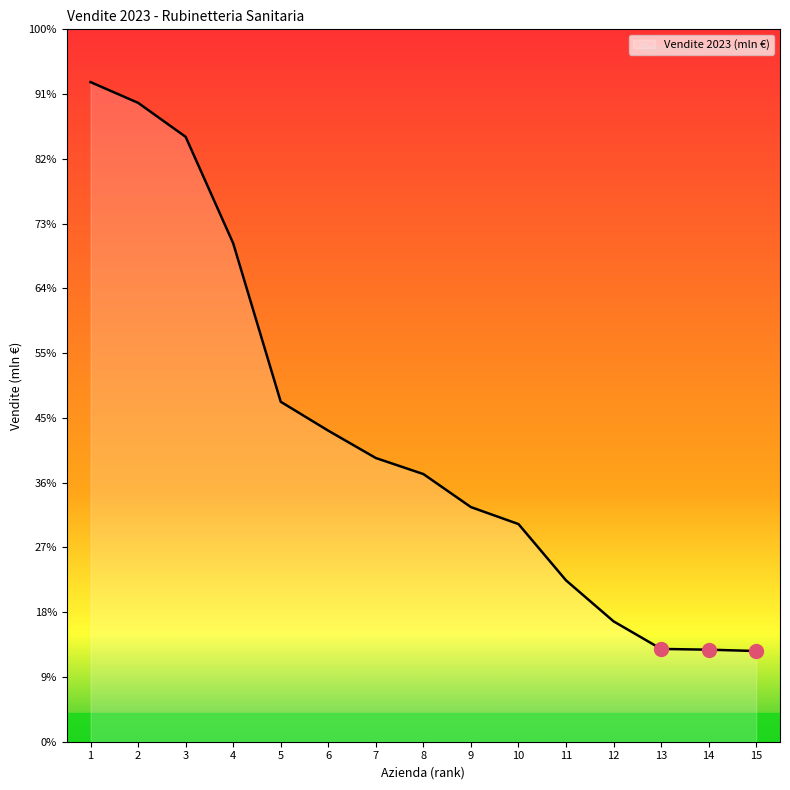

Does the chart have visible grid lines?

No